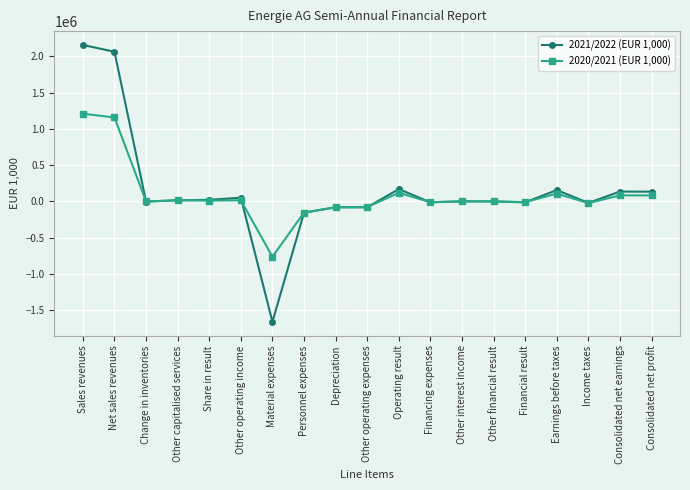

At which label does 2020/2021 (EUR 1,000) reach its minimum?

Material expenses